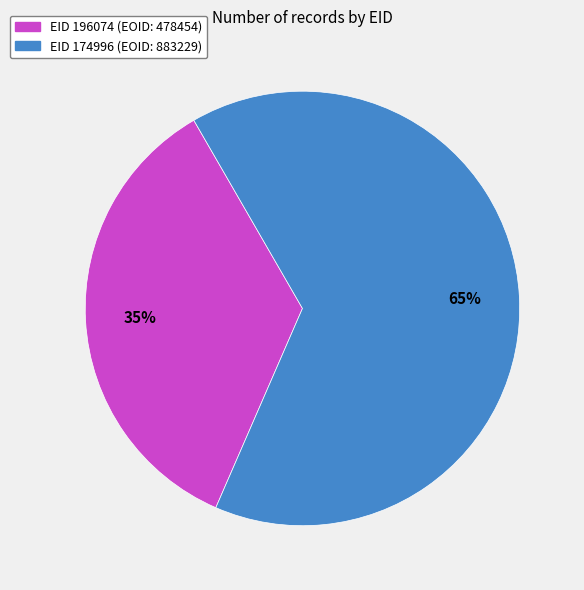

Is there any slice that represents more than half of the pie?

Yes